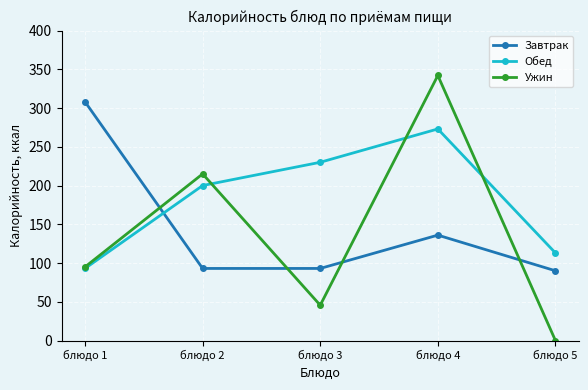

What is the difference between the maximum and second lowest values in the Ужин series?

296.4